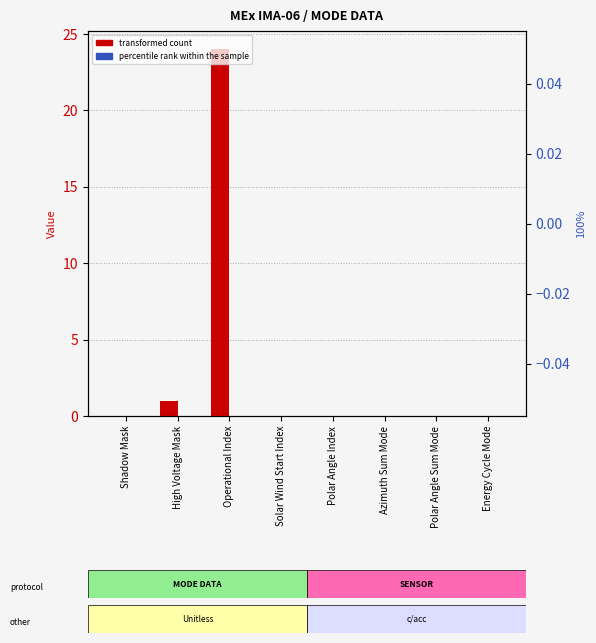

Between Energy Cycle Mode and Solar Wind Start Index, which is larger?

Energy Cycle Mode